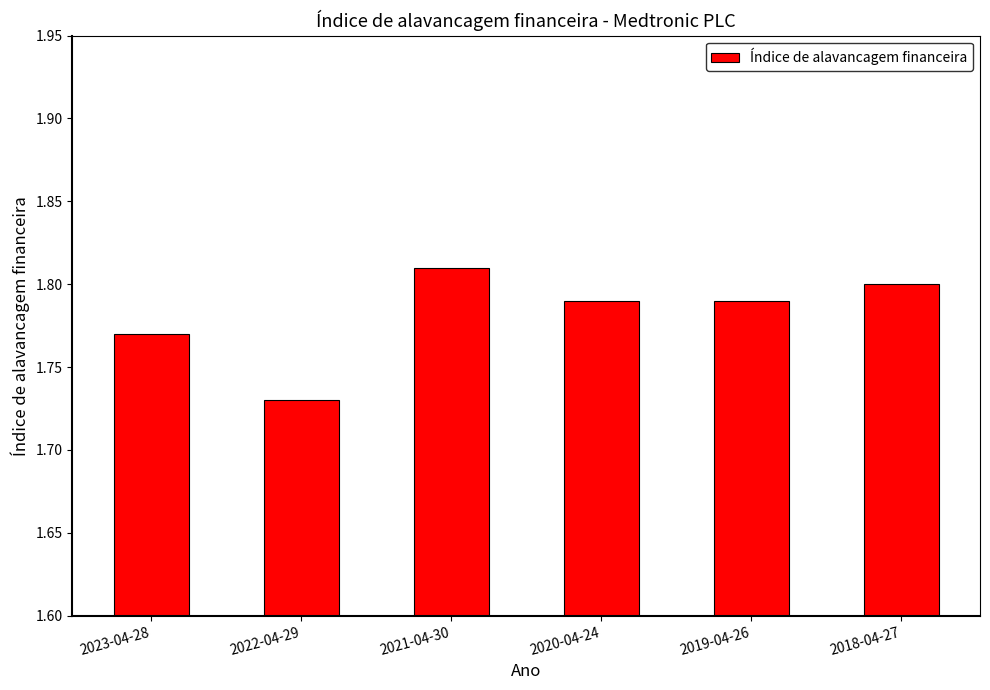

Which has a higher value, 2021-04-30 or 2022-04-29?

2021-04-30